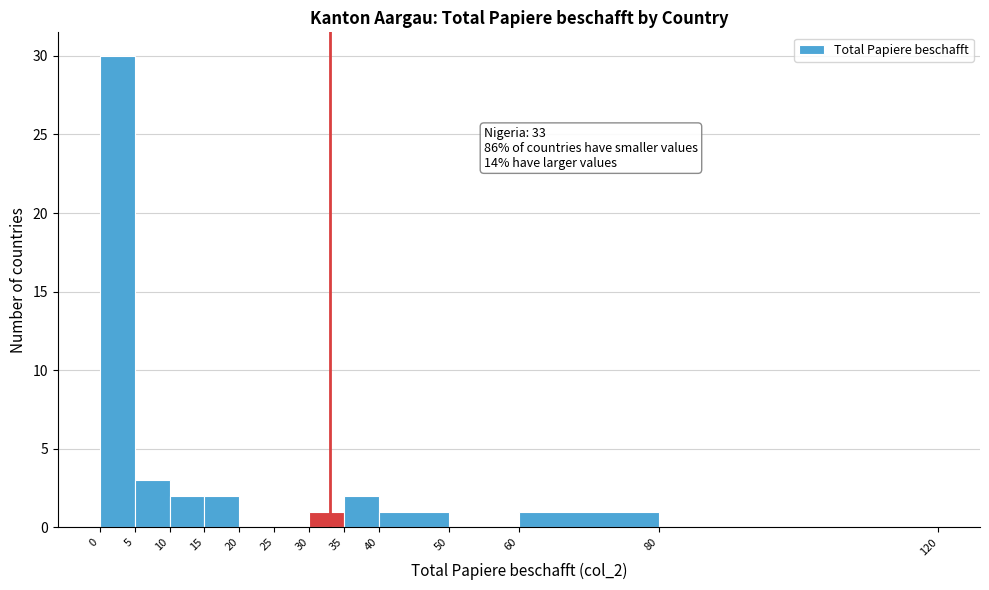

Which range on the x-axis has the tallest bar?

0 to 5